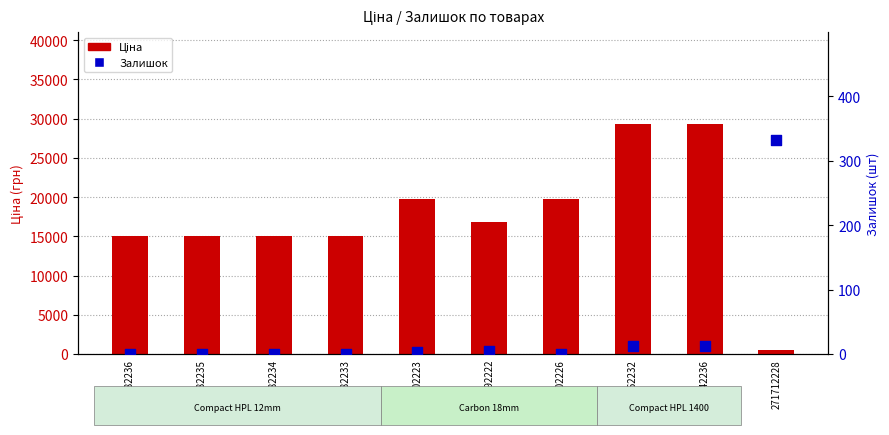

What are all the series names shown in the legend?

Ціна, Залишок